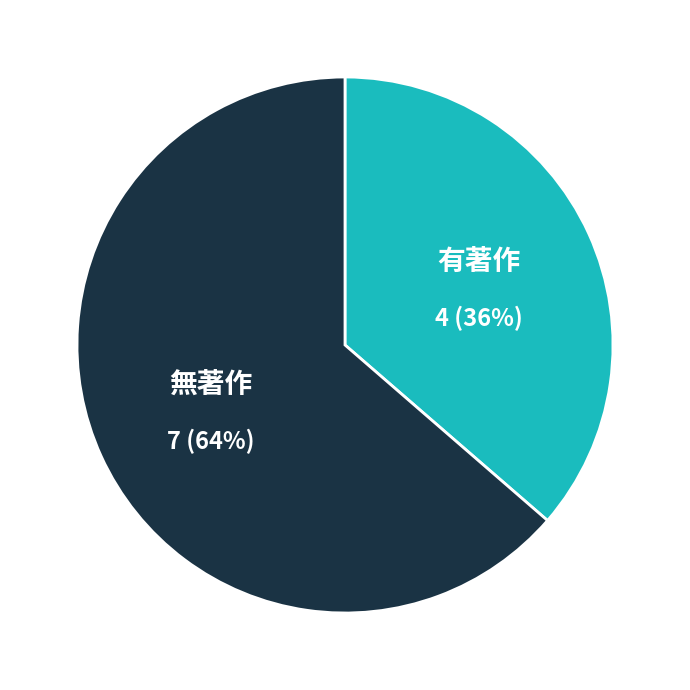

Does any single category account for the majority?

Yes